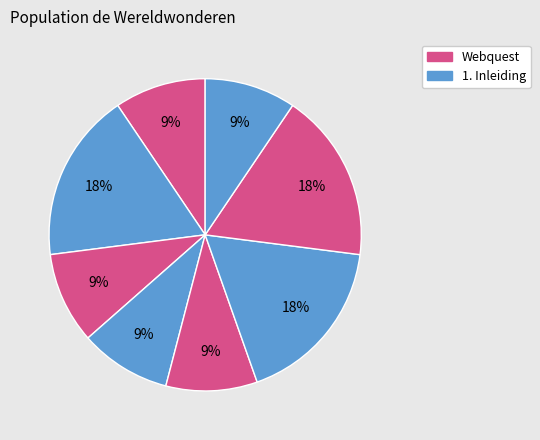

How many slices are in this pie chart?

8